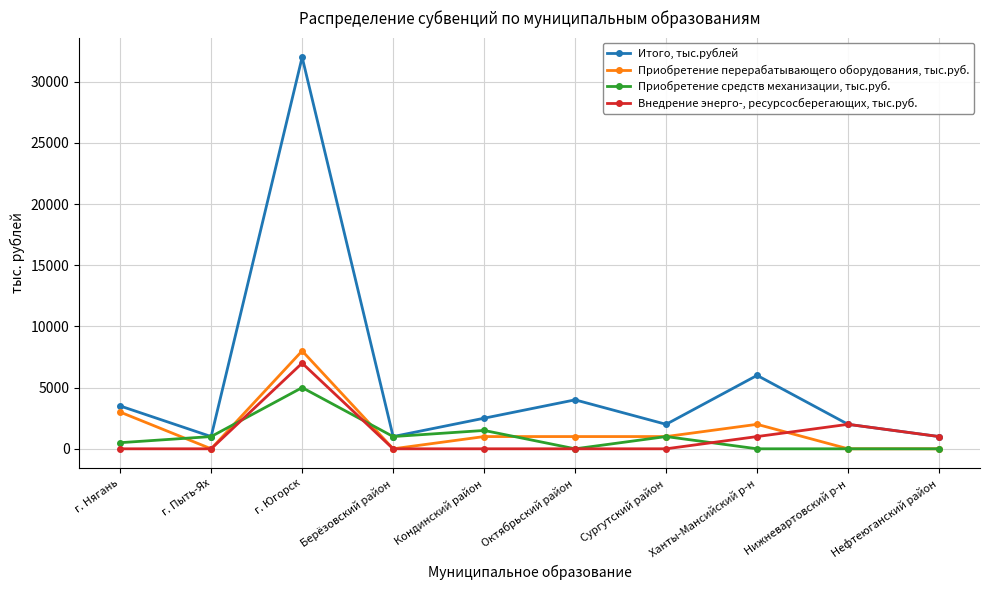

What is the label of the 10th point from the left?

Нефтеюганский район